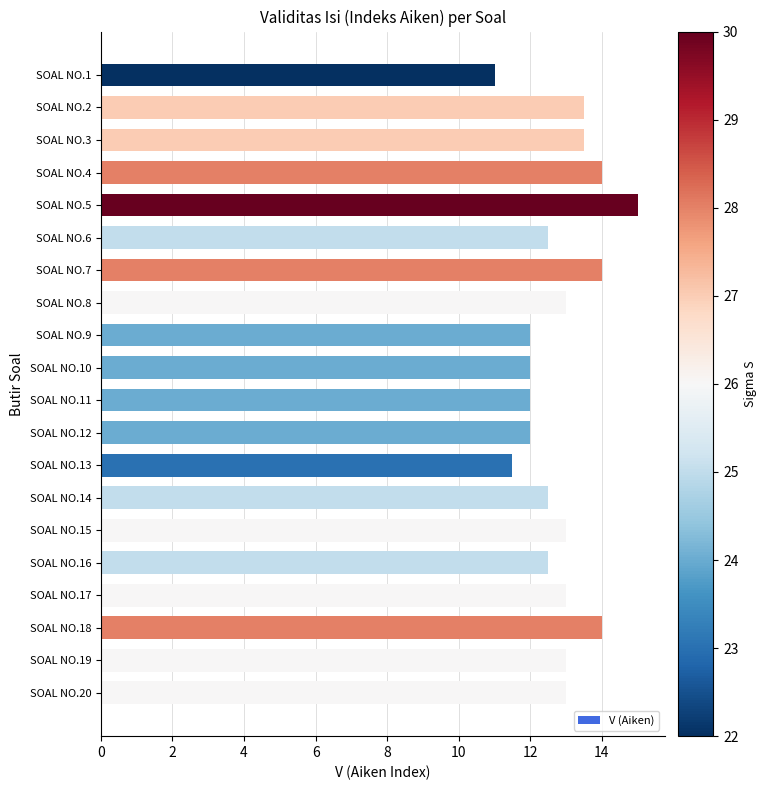

What is the approximate value at SOAL NO.2?

13.5